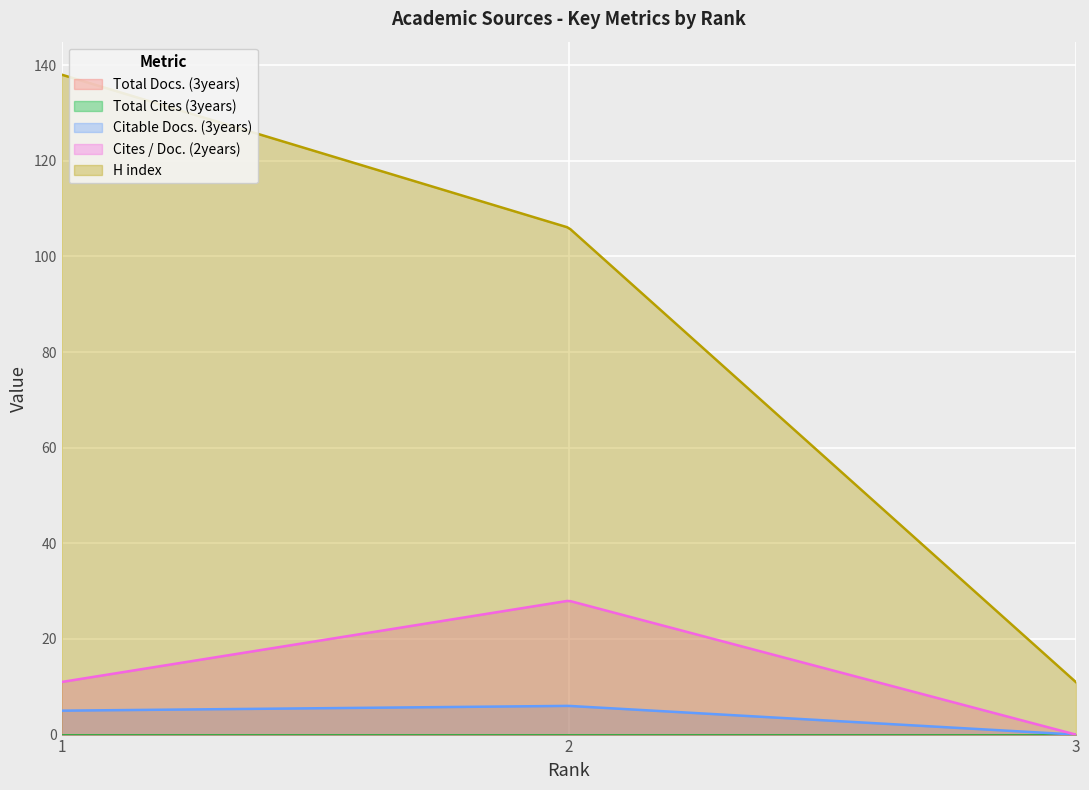

At how many categories does at least one series exceed 85?

2